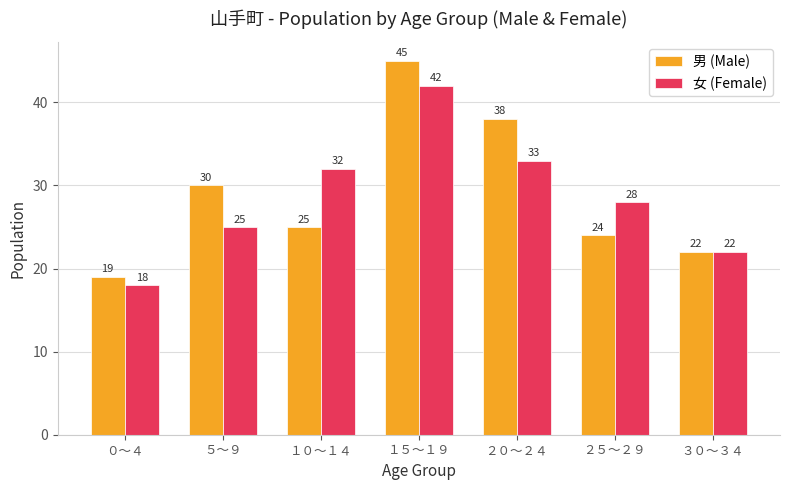

How many data points in 女 (Female) are less than 28?

3